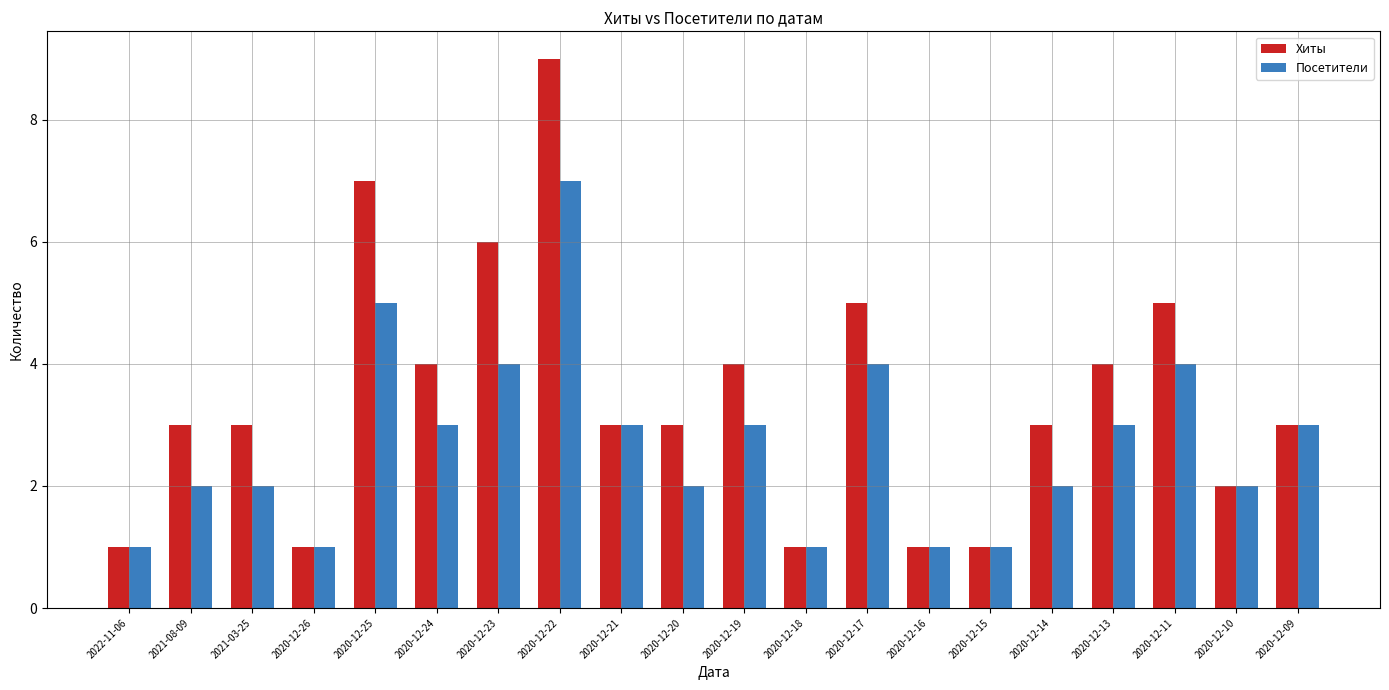

Which category has the highest value across all series?

2020-12-22